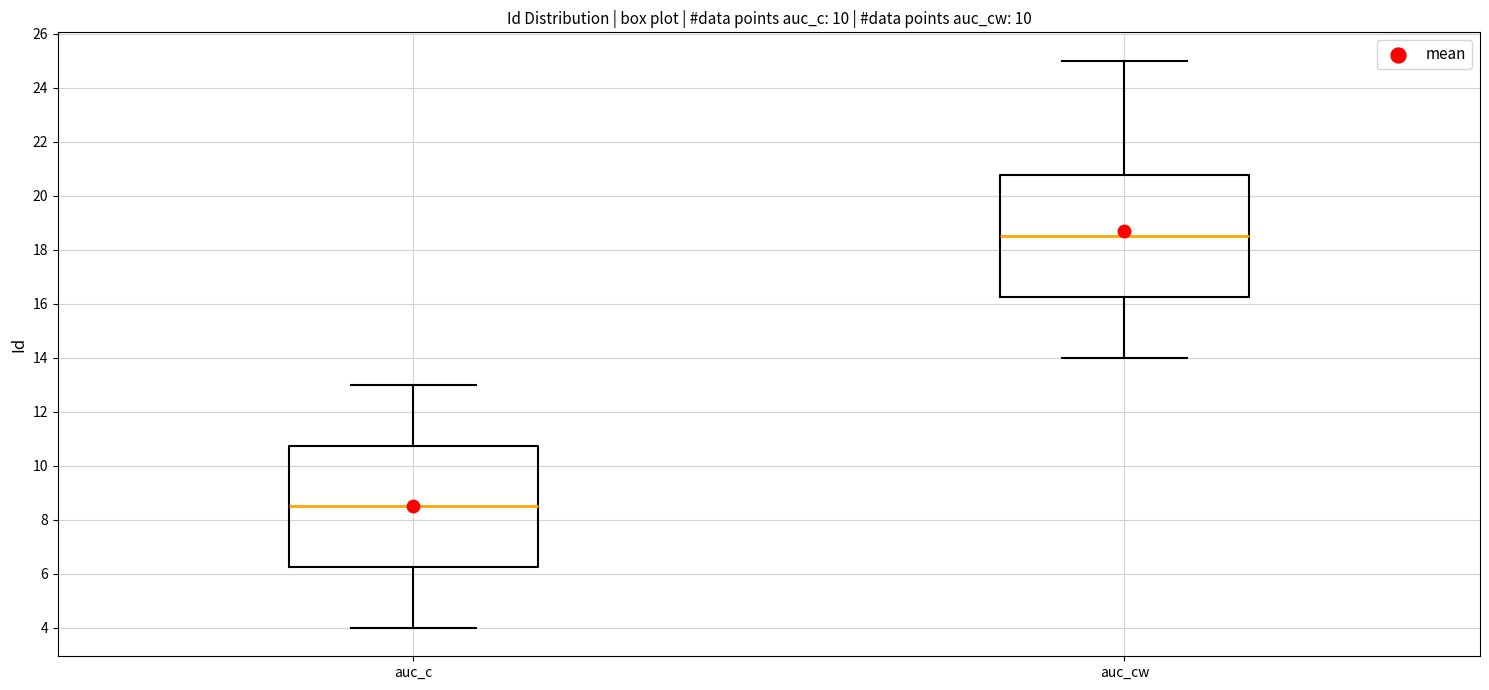

Where is the upper edge of the box for auc_cw on the y-axis? The values are not printed on the chart, so give them approximately, as read against the axis.

20.8